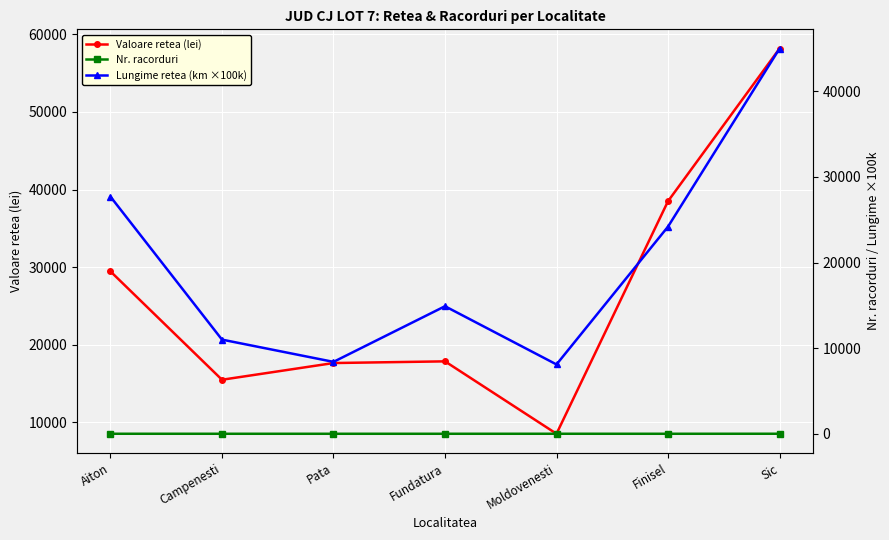

Is it true that Lungime retea (km ×100k) equals 12151.9 at Moldovenesti?

False